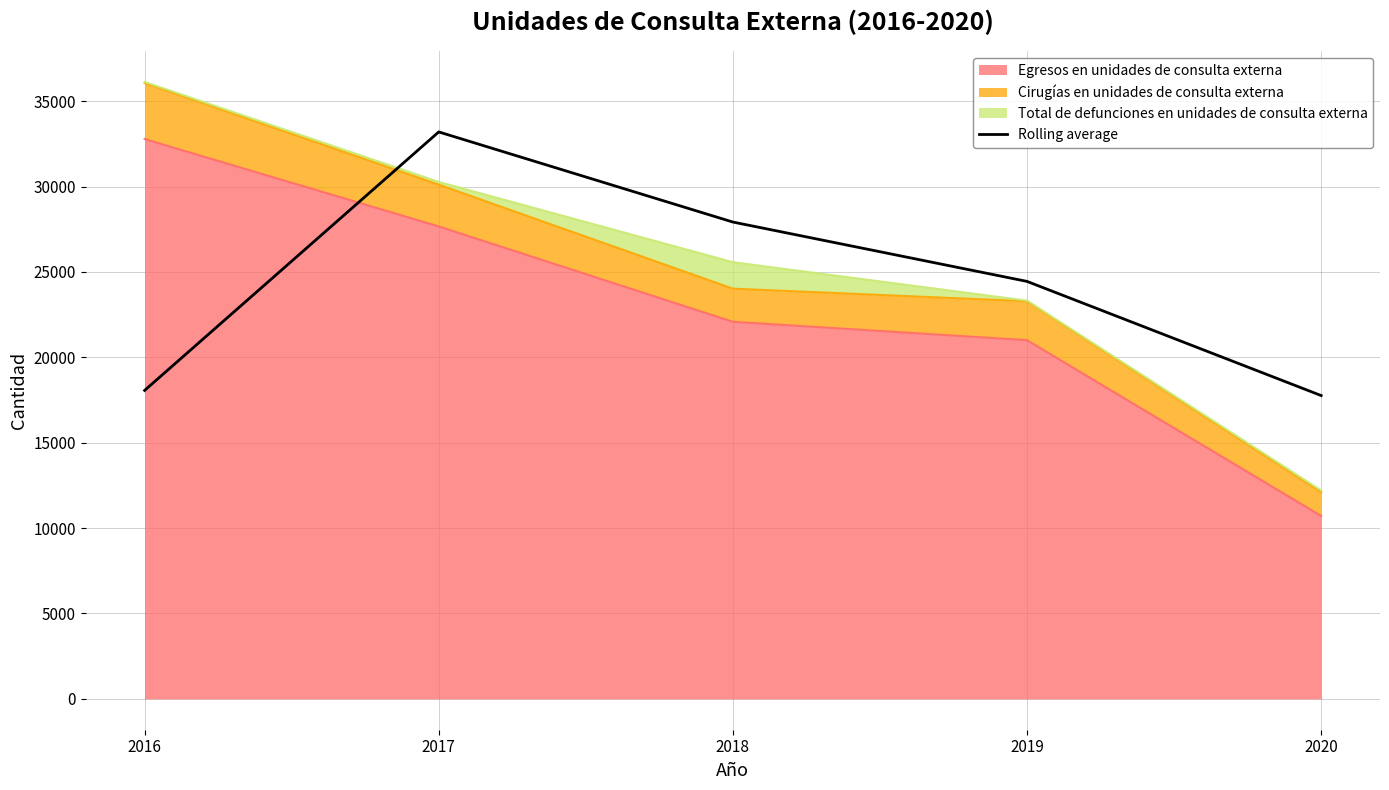

Reading left to right, what are all the values shown in this chart?

18062.0	33196.5	27919.5	24444.0	17760.5